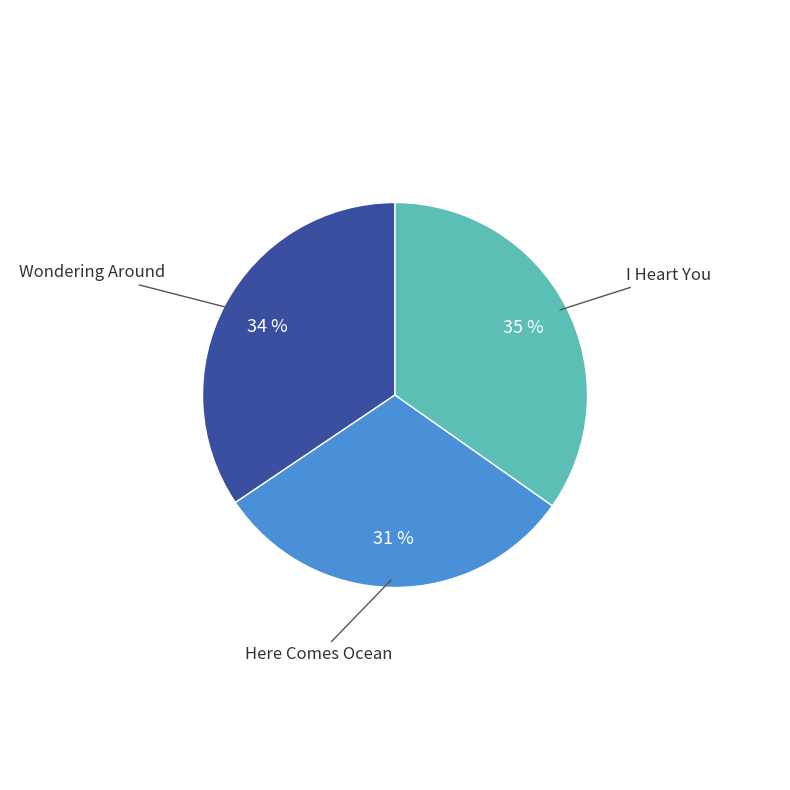

Is the sum of I Heart You and Wondering Around greater than half?

Yes